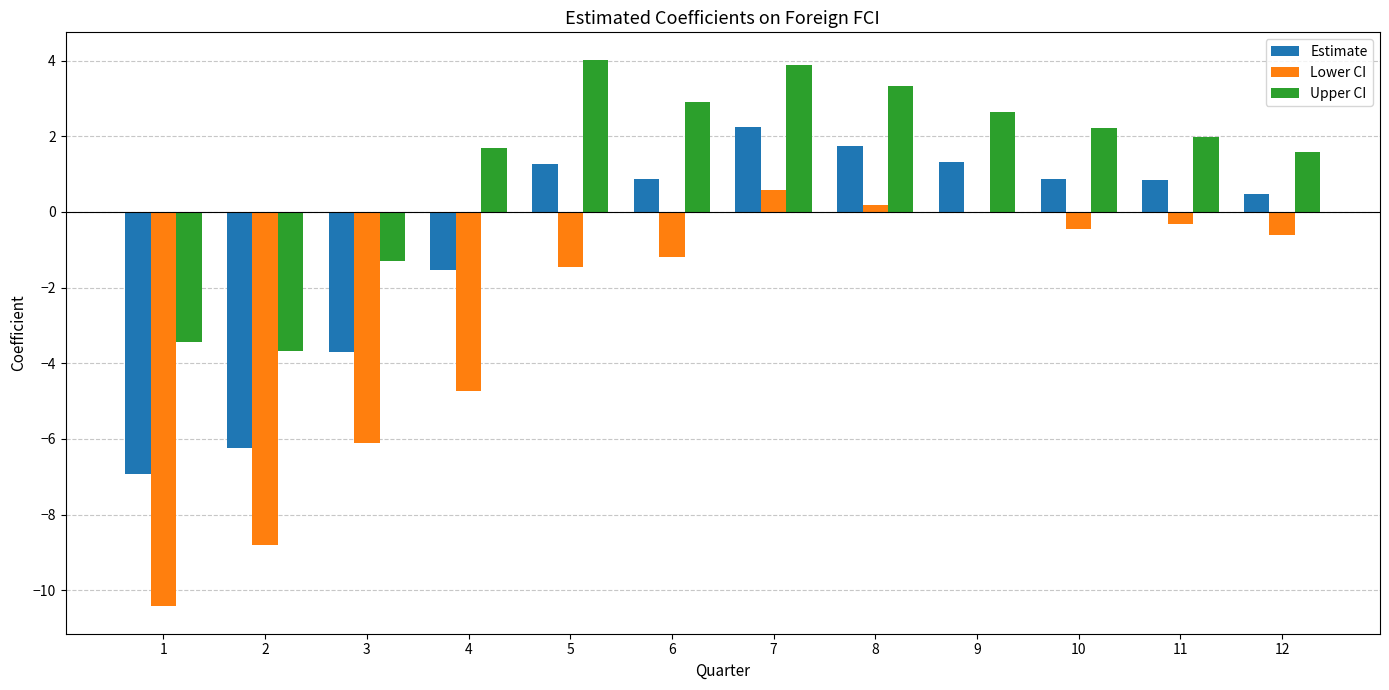

Between 3 and 4, which series saw the biggest shift?

Upper CI